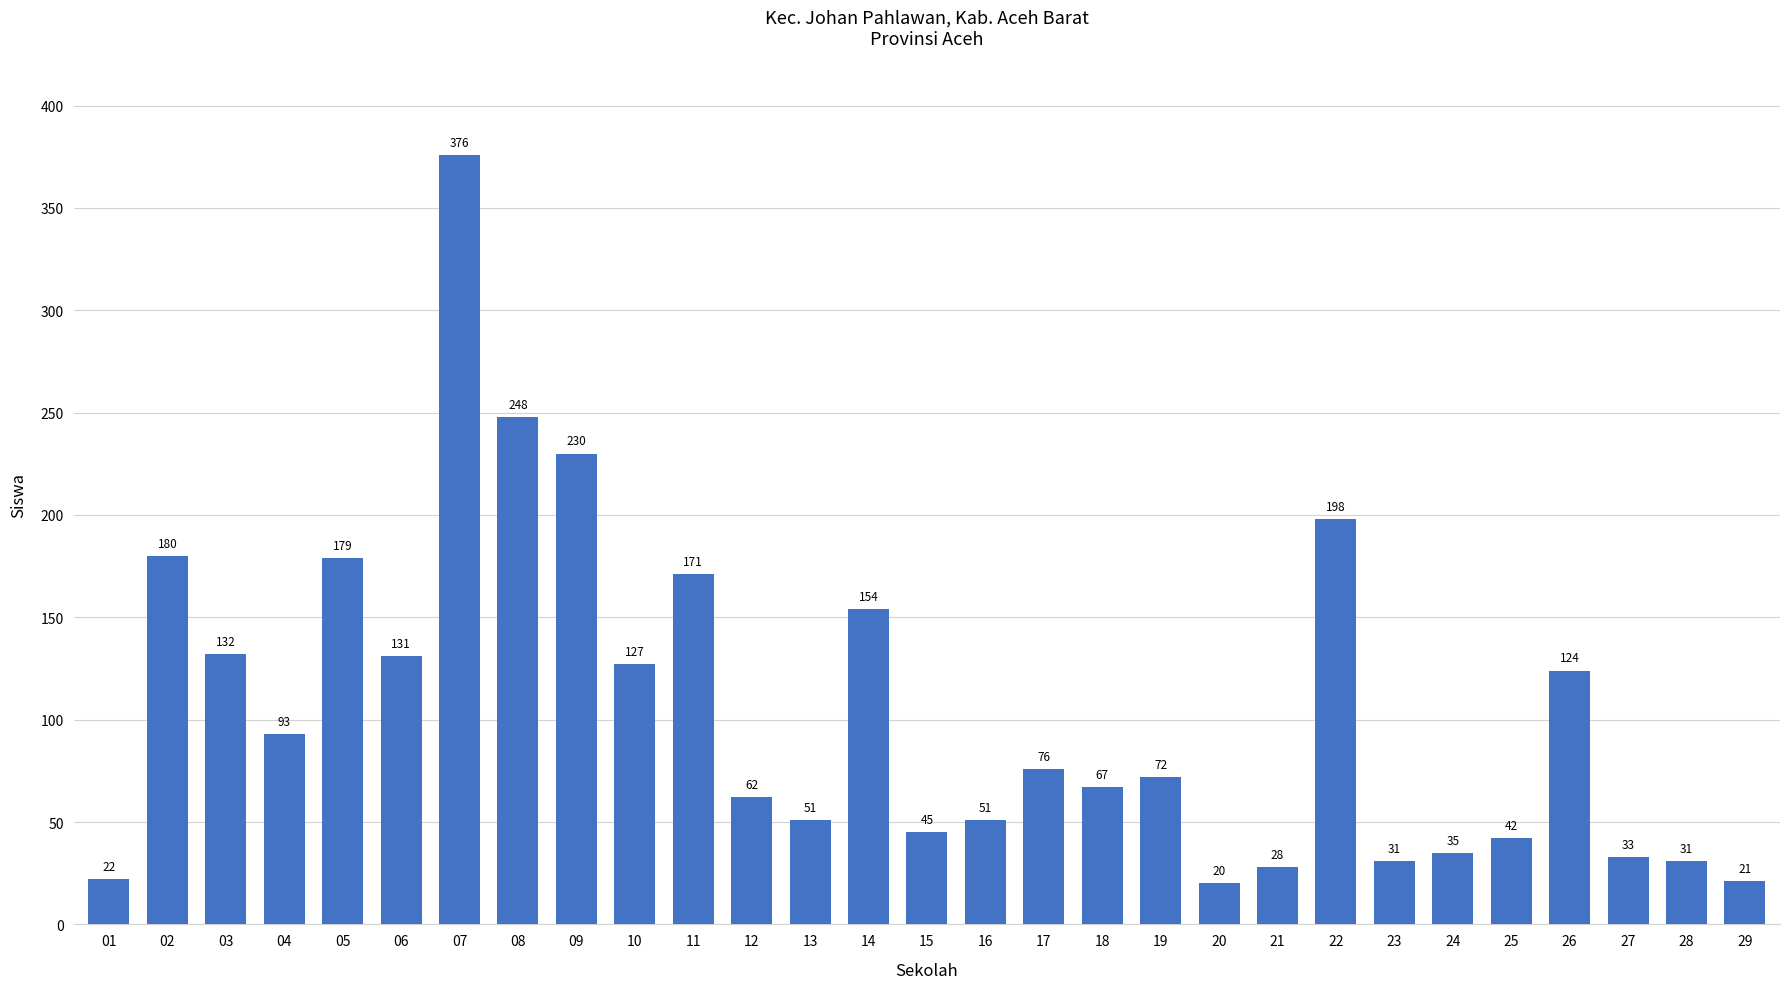

Which category has the highest value across all series?

07